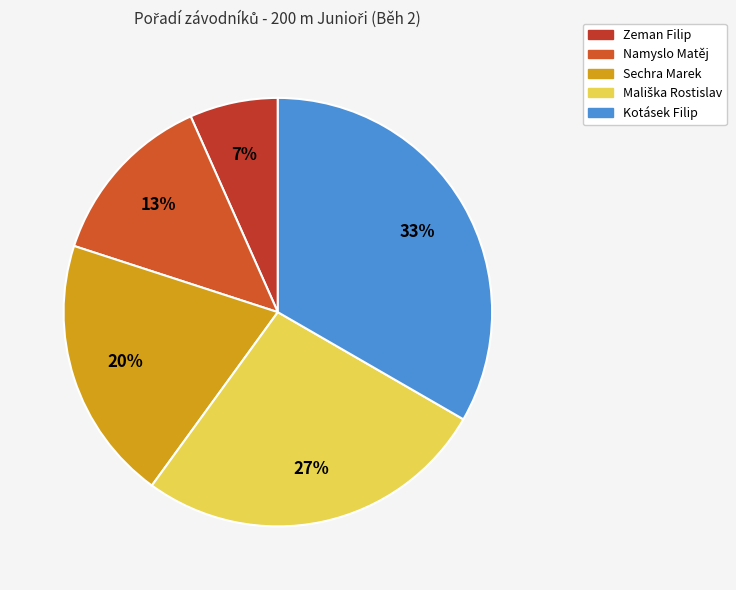

How many segments does this pie chart have?

5